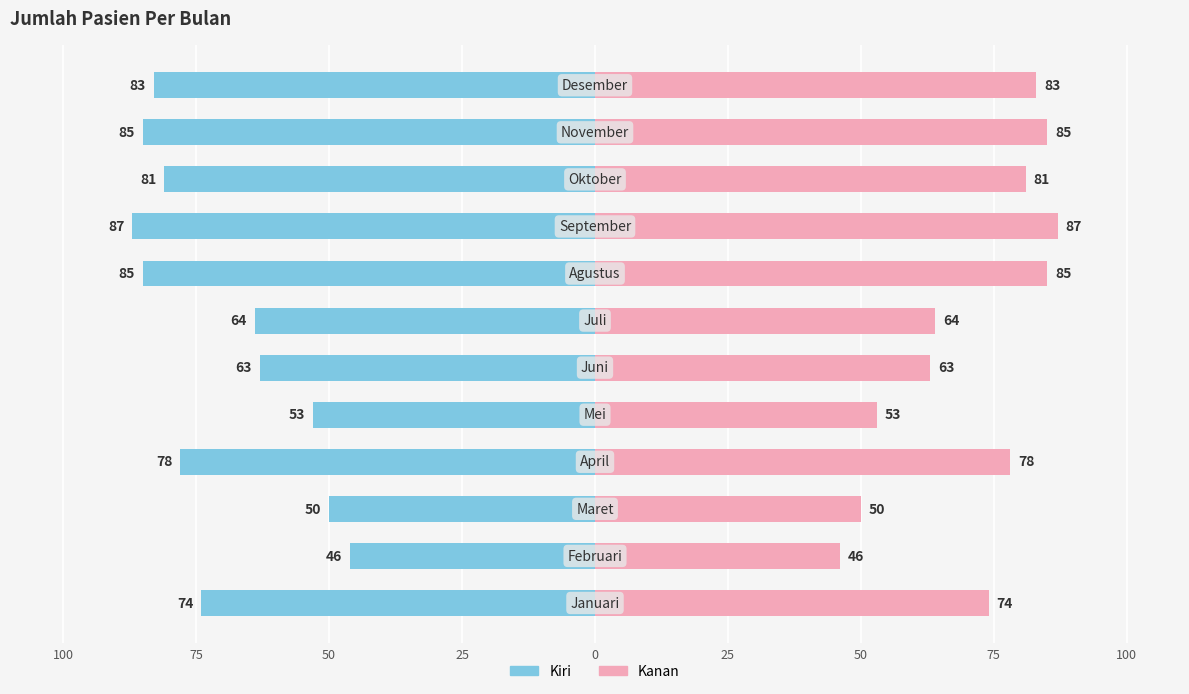

Is the value of Jumlah Pasien at 0 greater than the value of Jumlah Pasien (kanan) at 50?

No